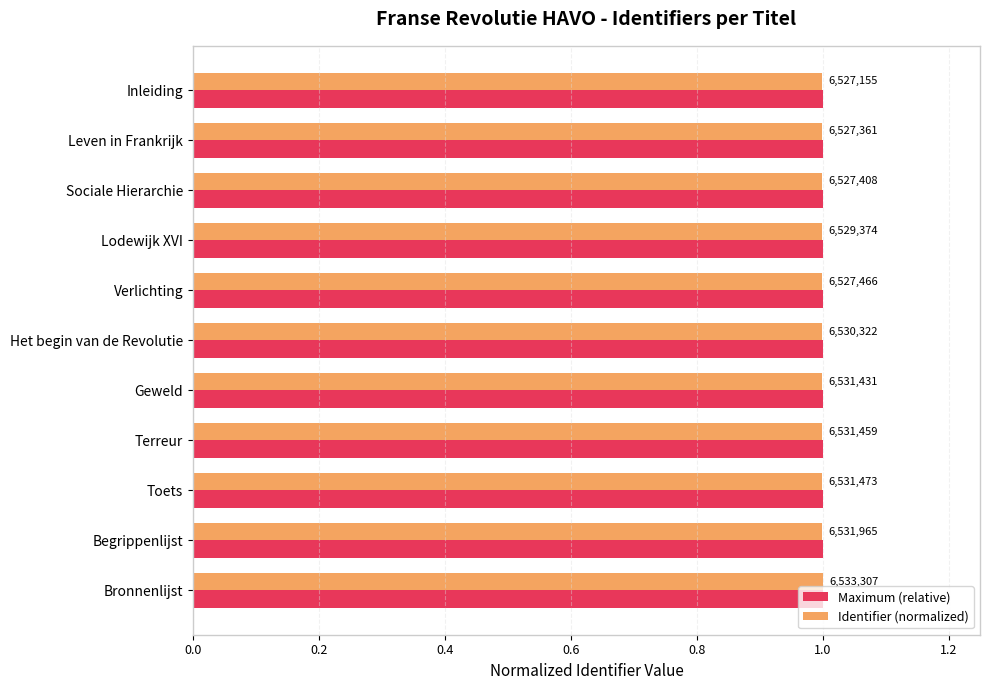

How many groups of bars are there?

11